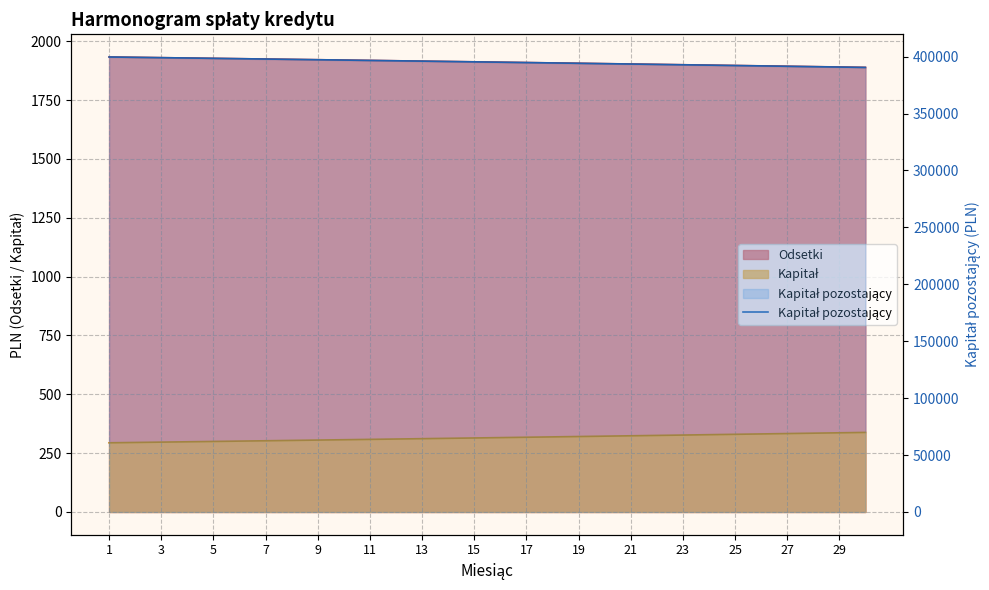

How many values exceed 395438?

15